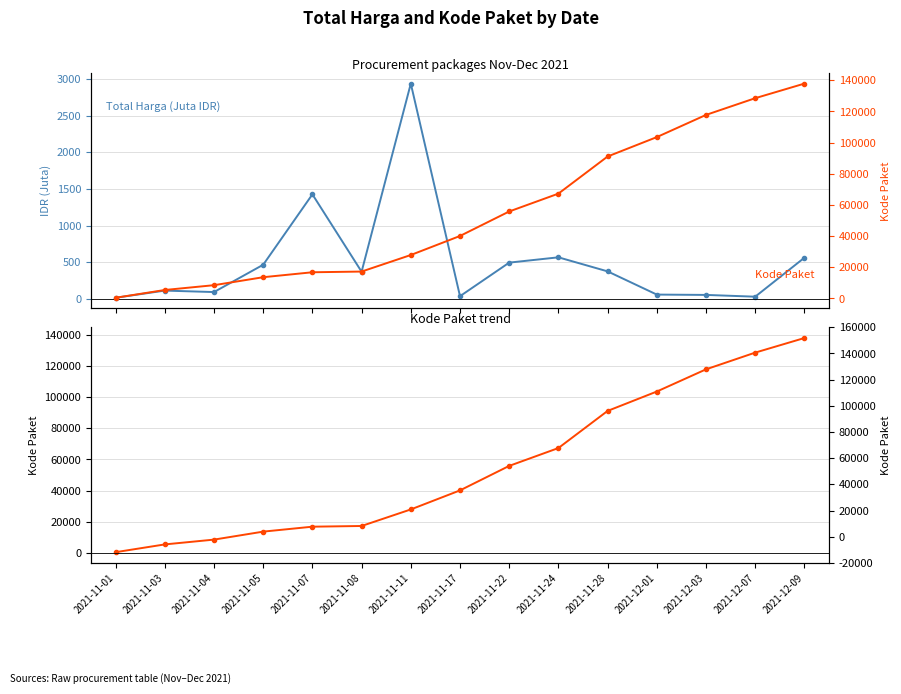

True or false: Kode Paket and Total Harga (Juta IDR) cross at least once.

False